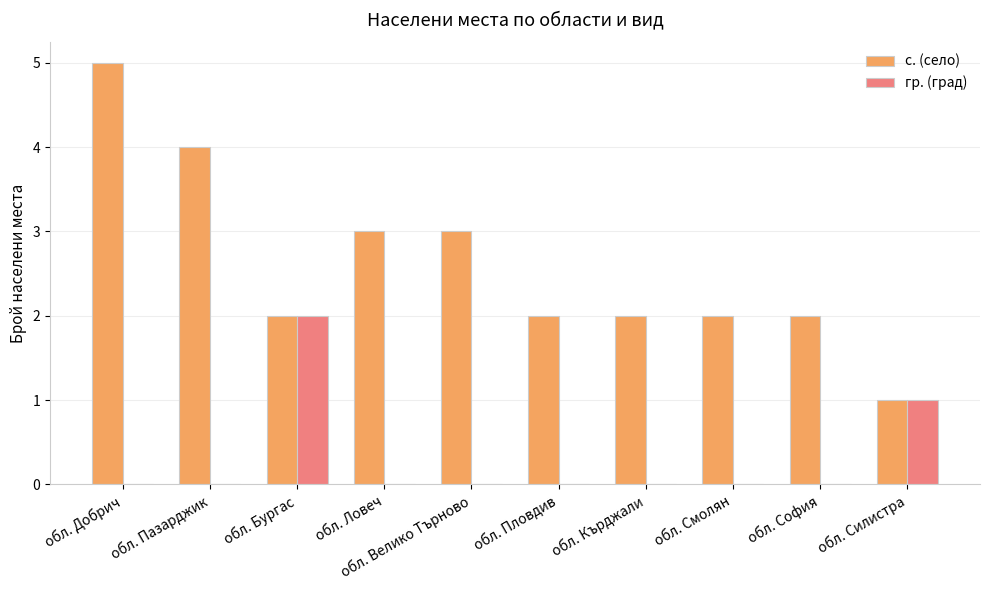

Reading left to right, transcribe all the data shown in this chart.

с. (село): 5	4	2	3	3	2	2	2	2	1
гр. (град): 0	0	2	0	0	0	0	0	0	1